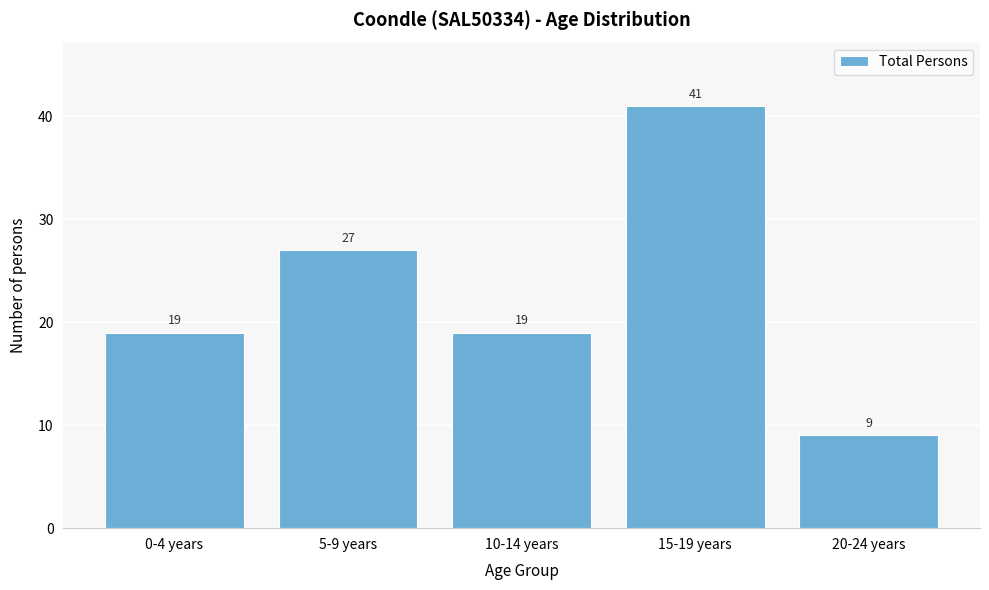

Reading left to right, extract all data points from this chart.

0-4 years=19	5-9 years=27	10-14 years=19	15-19 years=41	20-24 years=9